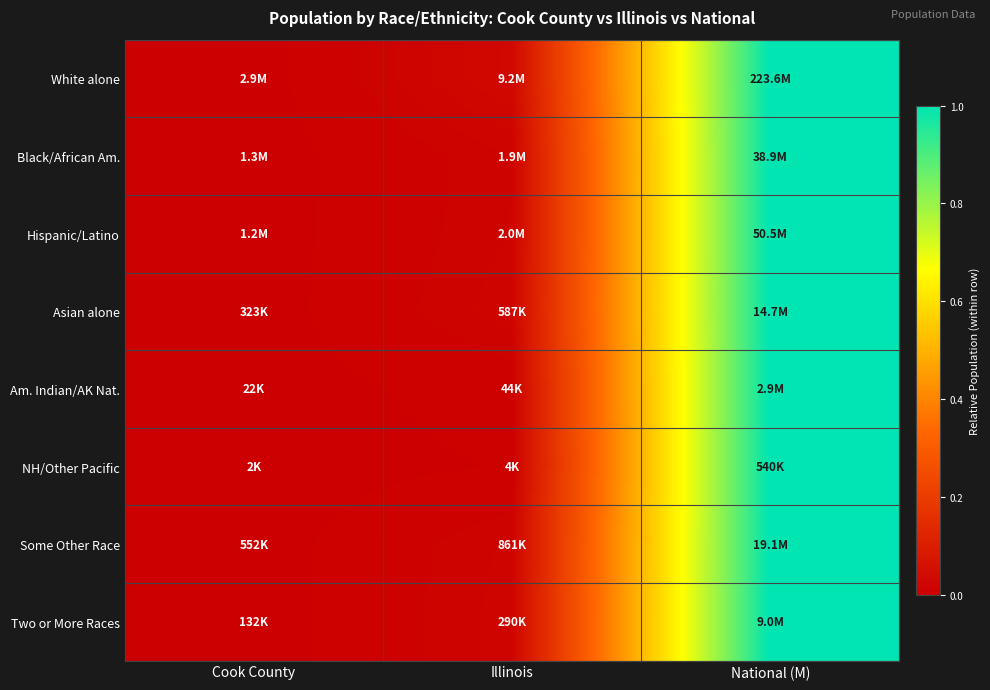

Reading left to right, what are all the values shown in this chart?

White alone: Cook County=0.0	Illinois=0.0	National (M)=1.0
Black/African Am.: Cook County=0.0	Illinois=0.0	National (M)=1.0
Hispanic/Latino: Cook County=0.0	Illinois=0.0	National (M)=1.0
Asian alone: Cook County=0.0	Illinois=0.0	National (M)=1.0
Am. Indian/AK Nat.: Cook County=0.0	Illinois=0.0	National (M)=1.0
NH/Other Pacific: Cook County=0.0	Illinois=0.0	National (M)=1.0
Some Other Race: Cook County=0.0	Illinois=0.0	National (M)=1.0
Two or More Races: Cook County=0.0	Illinois=0.0	National (M)=1.0